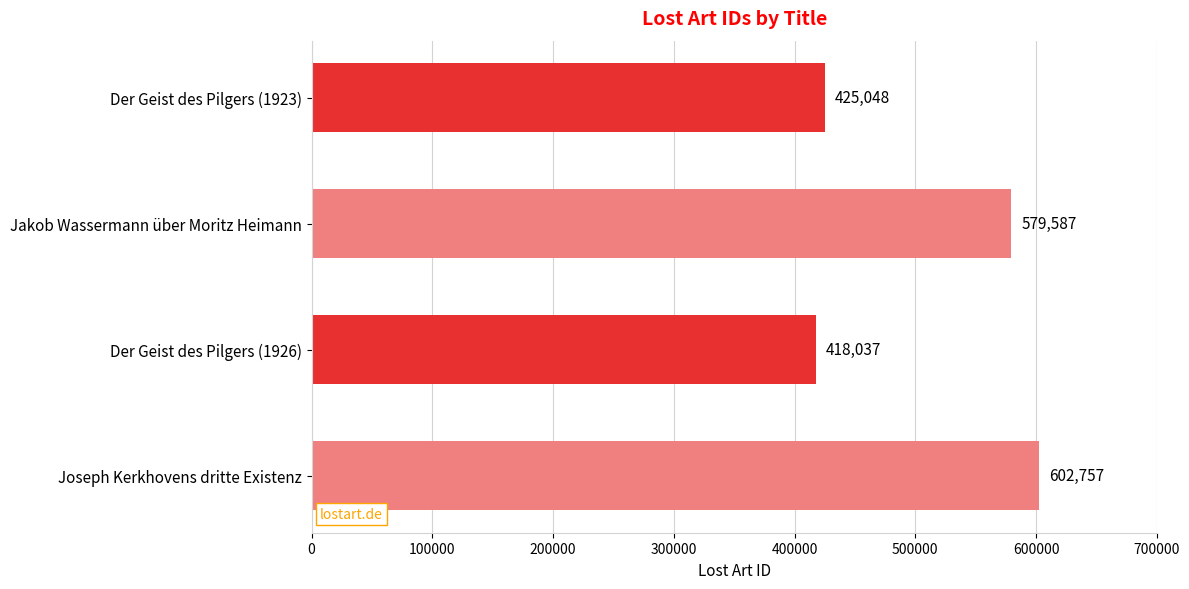

Reading top to bottom, what are all the values shown in this chart?

Der Geist des Pilgers (1923)=425048	Jakob Wassermann über Moritz Heimann=579587	Der Geist des Pilgers (1926)=418037	Joseph Kerkhovens dritte Existenz=602757